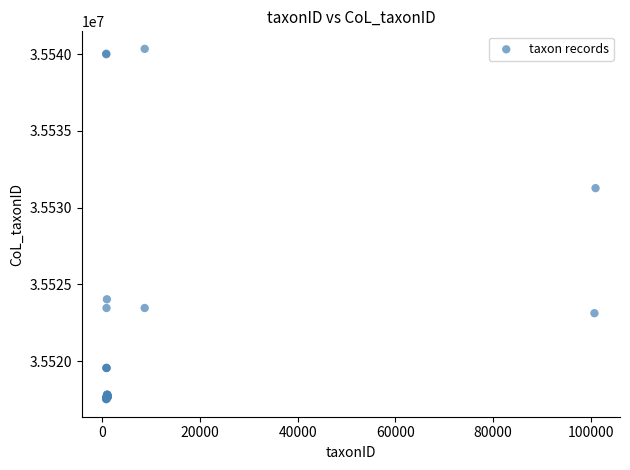

What Y value in the scatter plot is closest to 35528937?

35531274